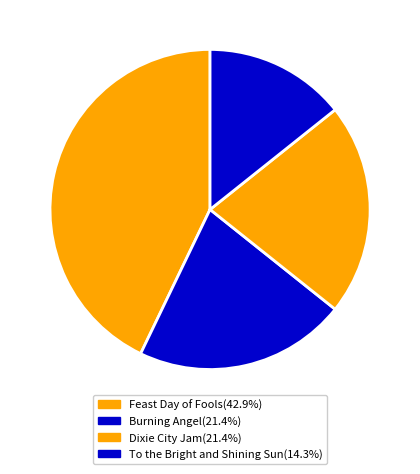

Count the number of slices in the pie.

4